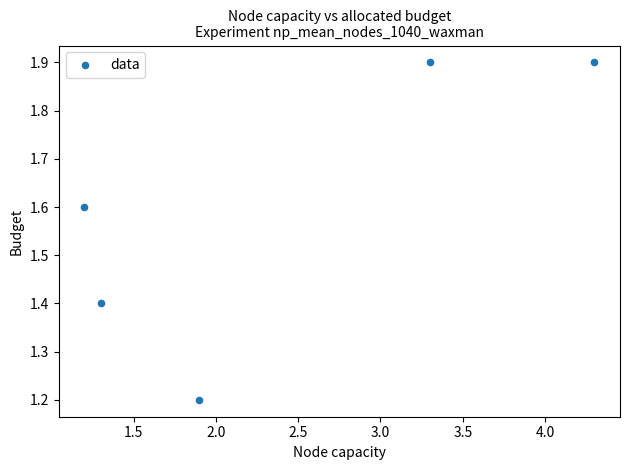

What Y value in the scatter plot is closest to 1?

1.2